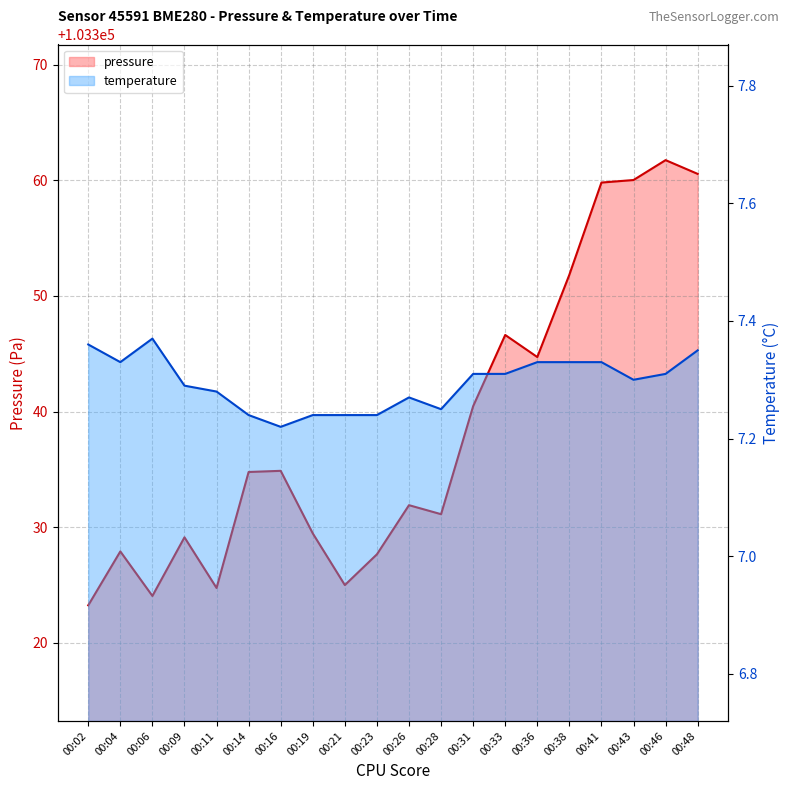

Rank the categories by pressure value from lowest to highest.

00:02, 00:06, 00:11, 00:21, 00:23, 00:04, 00:09, 00:19, 00:28, 00:26, 00:14, 00:16, 00:31, 00:36, 00:33, 00:38, 00:41, 00:43, 00:48, 00:46